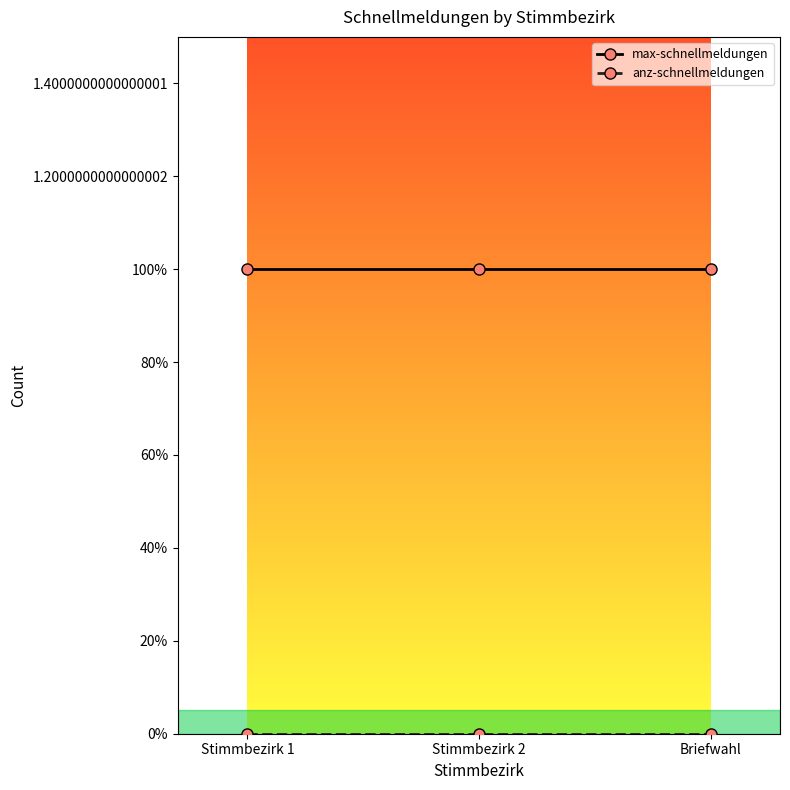

Does the chart have visible grid lines?

No